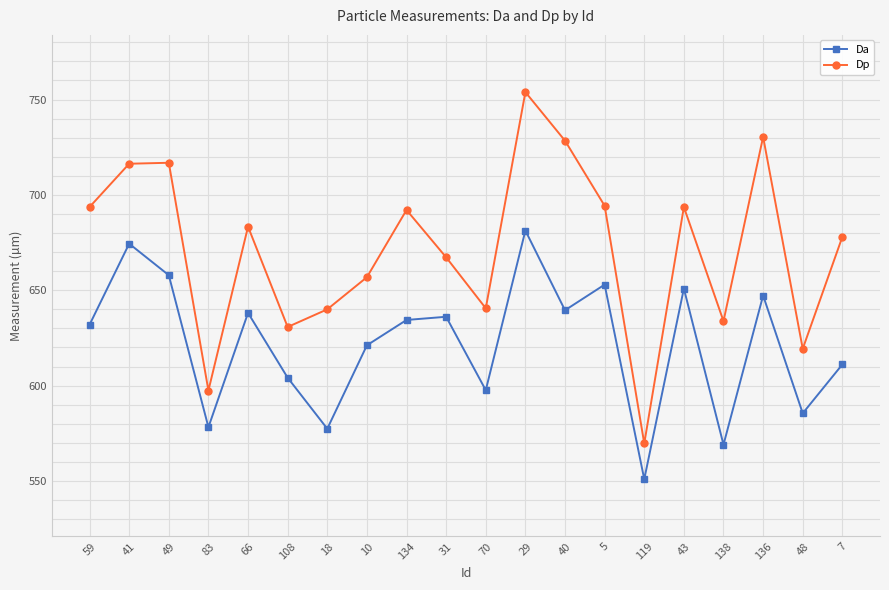

What is the spread (max minus min) of values at 41?

41.9